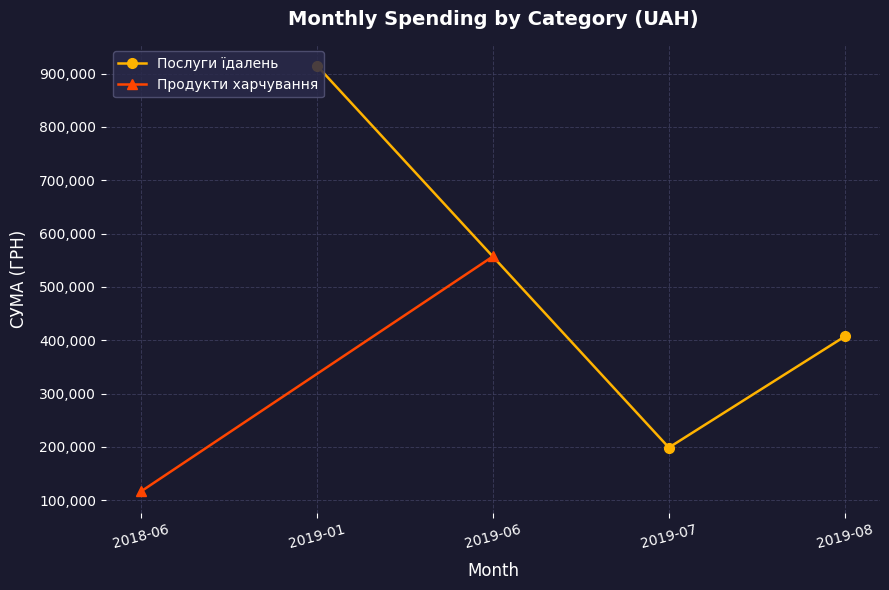

Rank the categories by Послуги їдалень value from highest to lowest.

2019-01, 2019-08, 2019-07